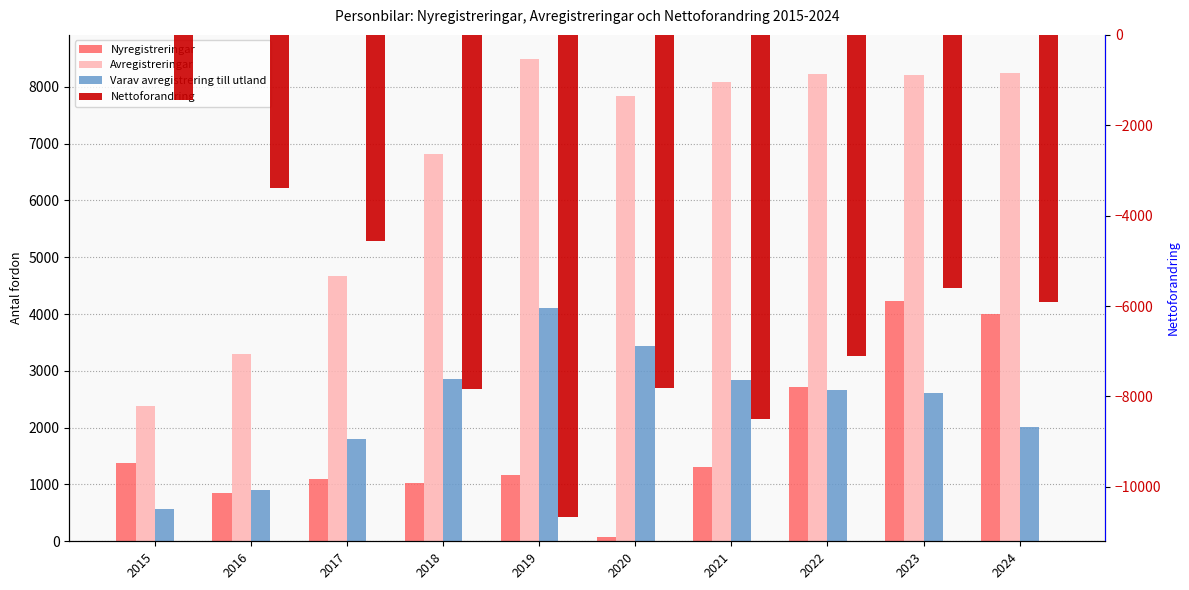

What are all the series names shown in the legend?

Nyregistreringar, Avregistreringar, Varav avregistrering till utland, Nettoforandring